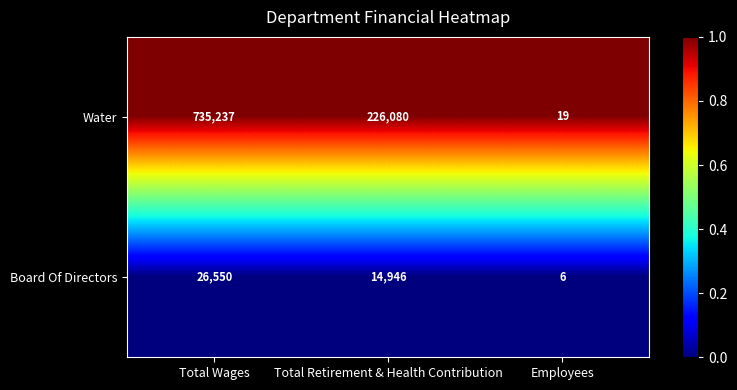

Is the value of Board Of Directors at Total Retirement & Health Contribution greater than the value of Water at Total Wages?

No